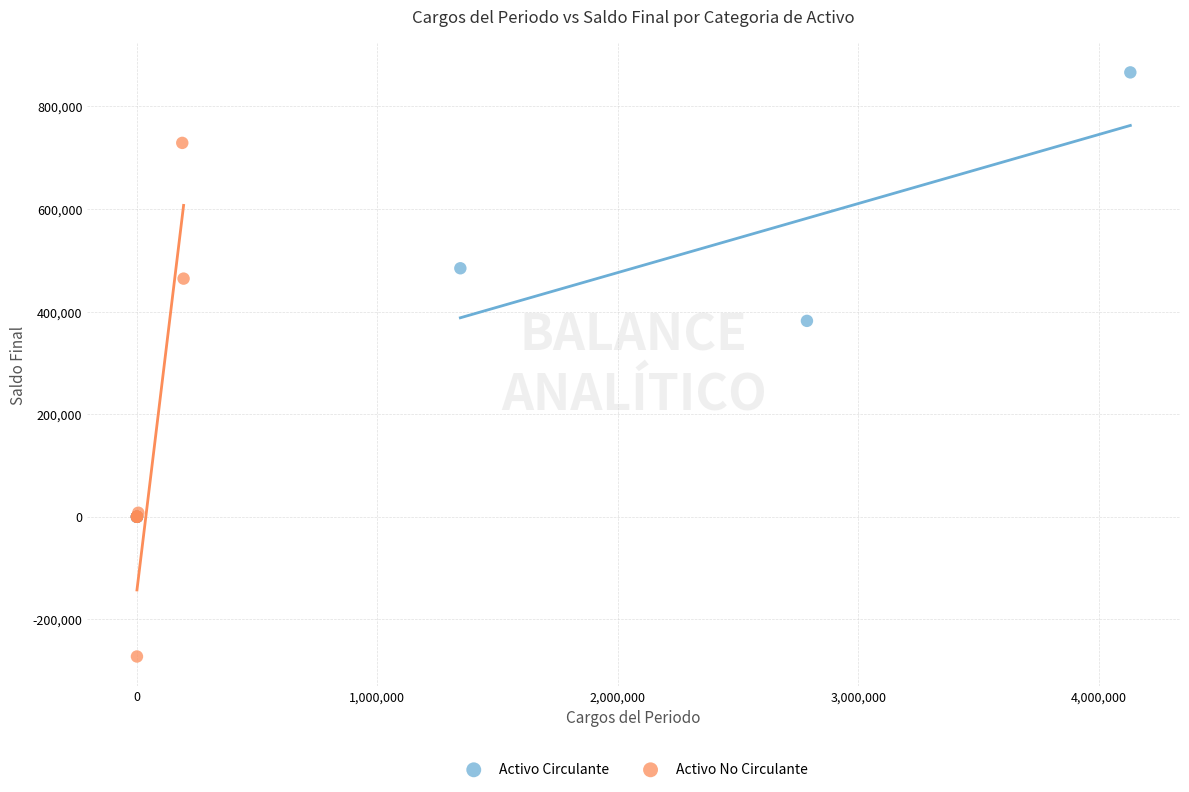

Which series contains the highest Y value?

Activo Circulante